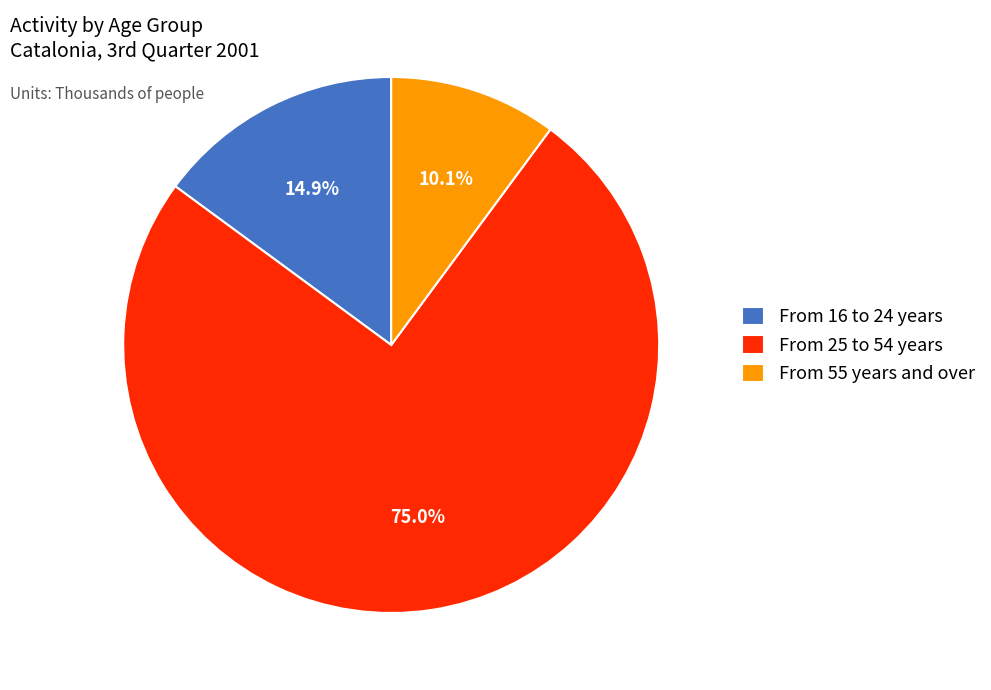

What percentage is NOT represented by From 25 to 54 years?

25.0%